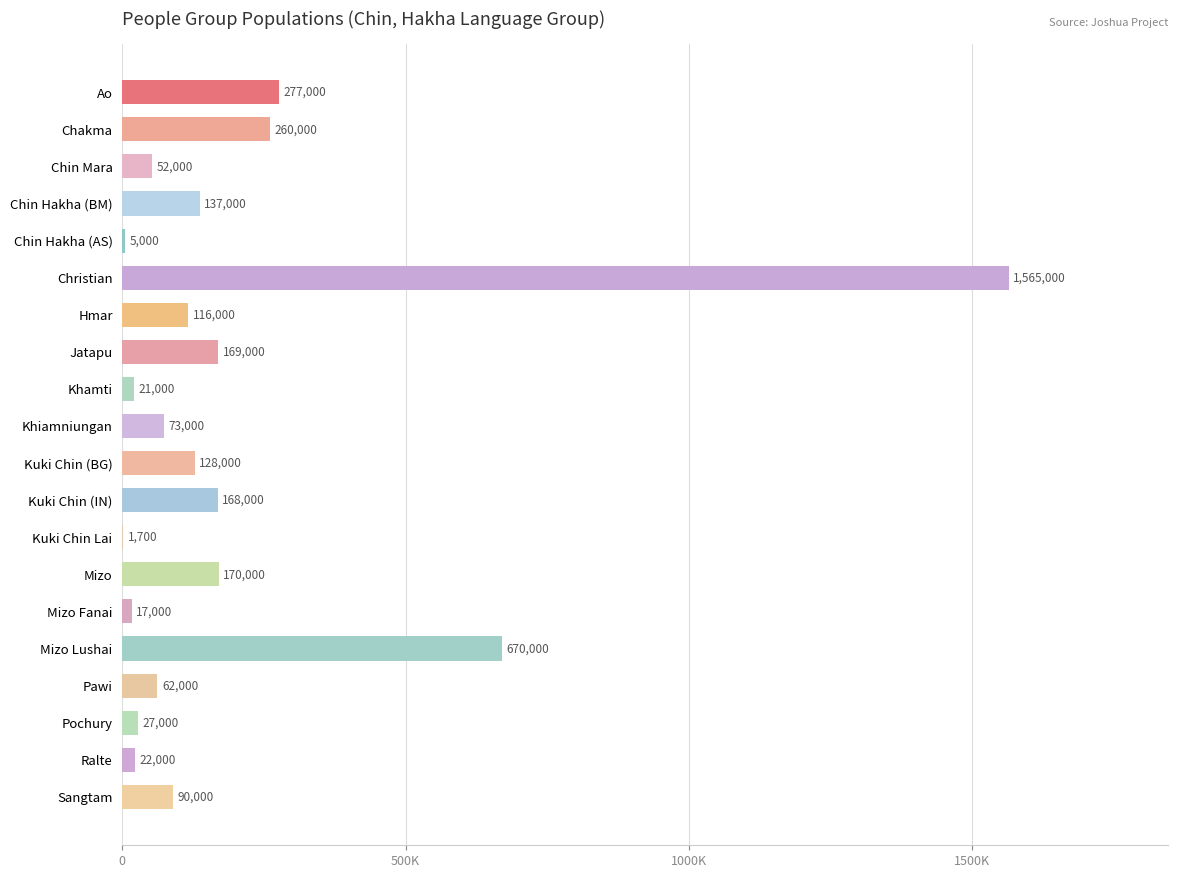

What is the greatest value displayed?

1565000